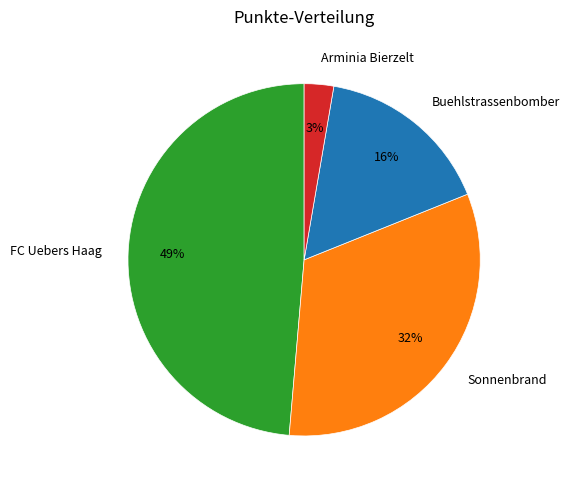

Rank the categories by value from lowest to highest.

Arminia Bierzelt, Buehlstrassenbomber, Sonnenbrand, FC Uebers Haag